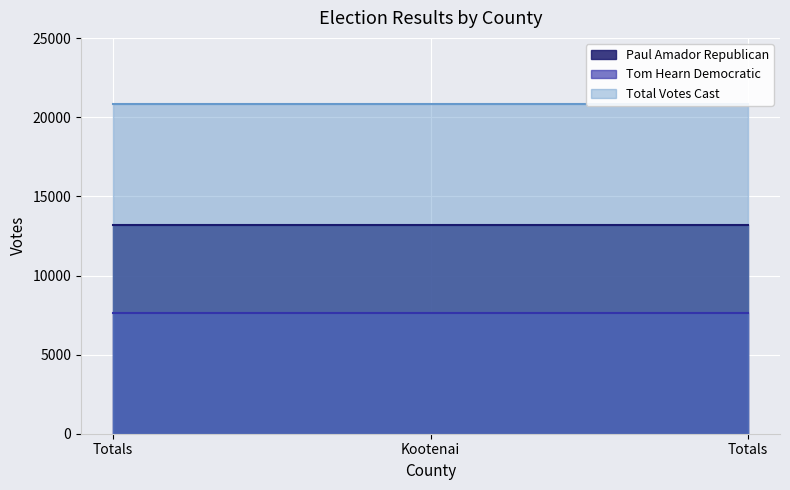

What is the total value across all series at Totals?

41704